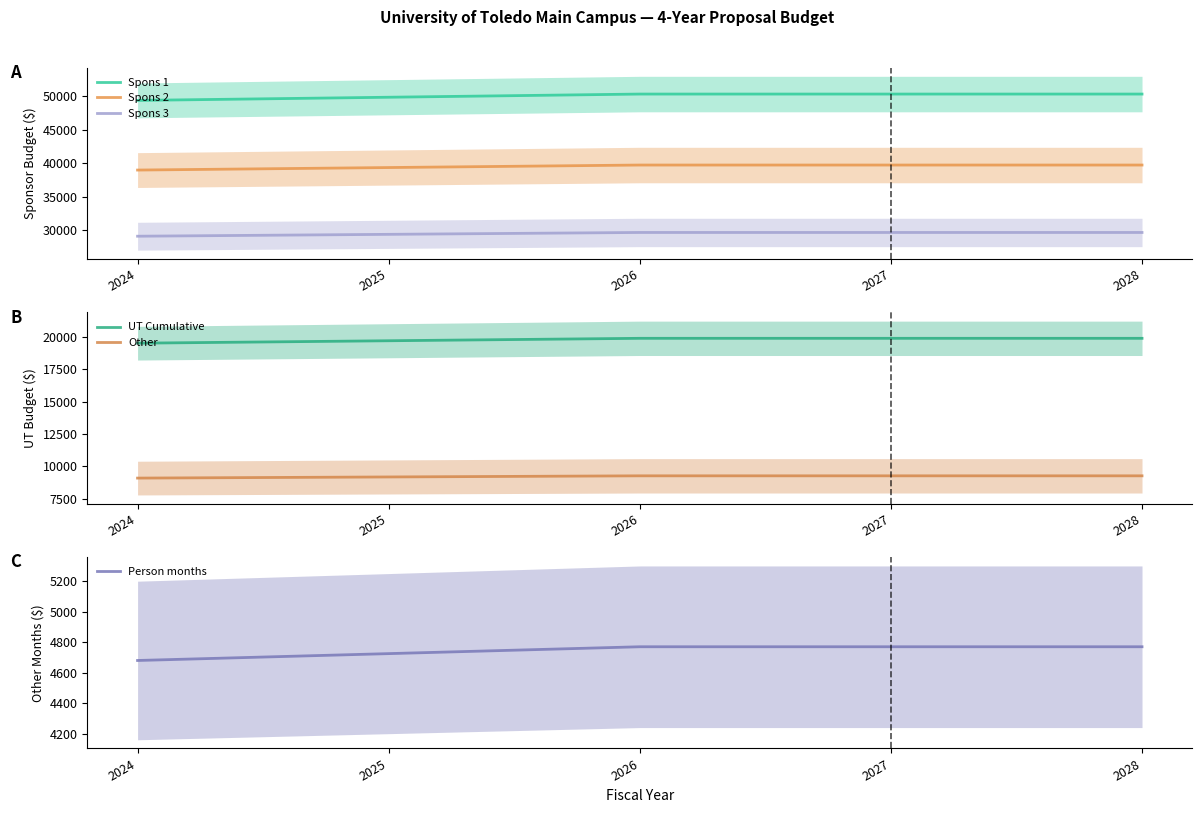

At which label does Other reach its peak?

2026